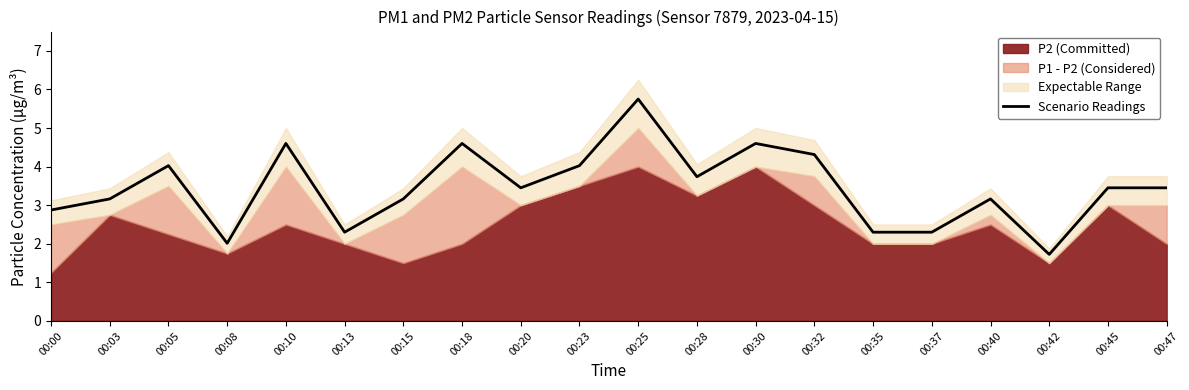

What is the value of the 16th point from the left?

2.3